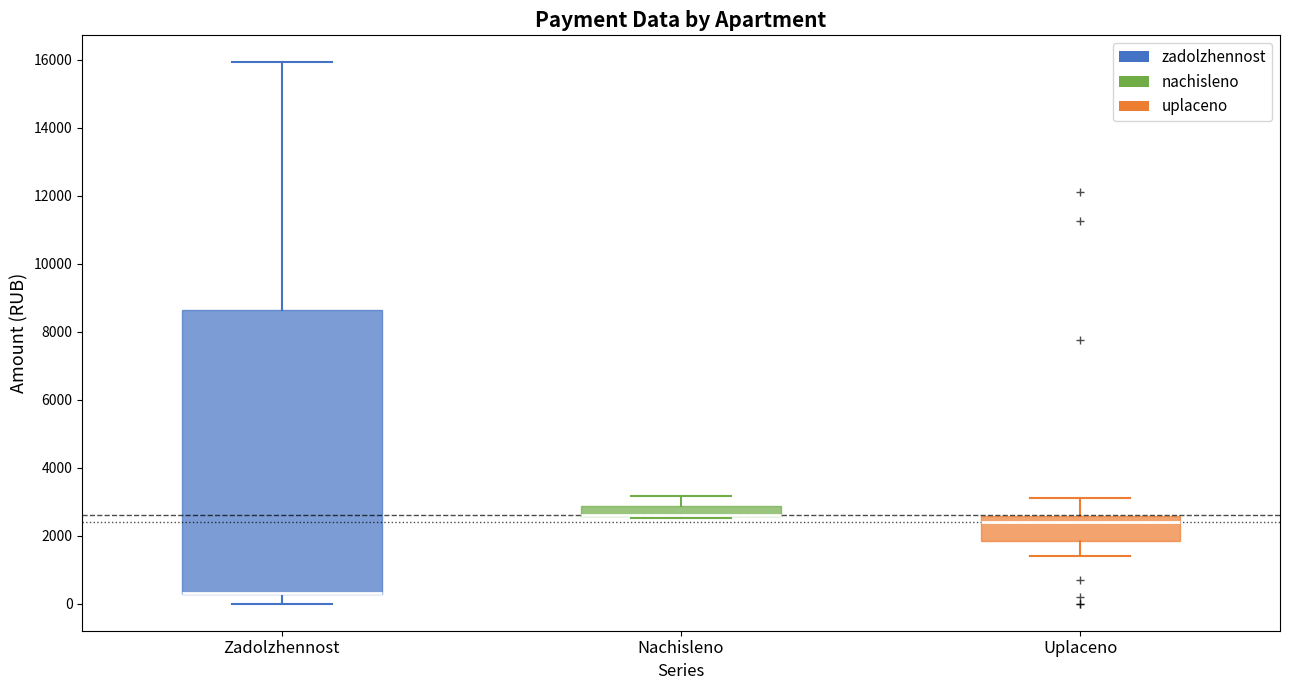

Comparing the boxes themselves (not the whiskers), which one is the tallest?

Zadolzhennost